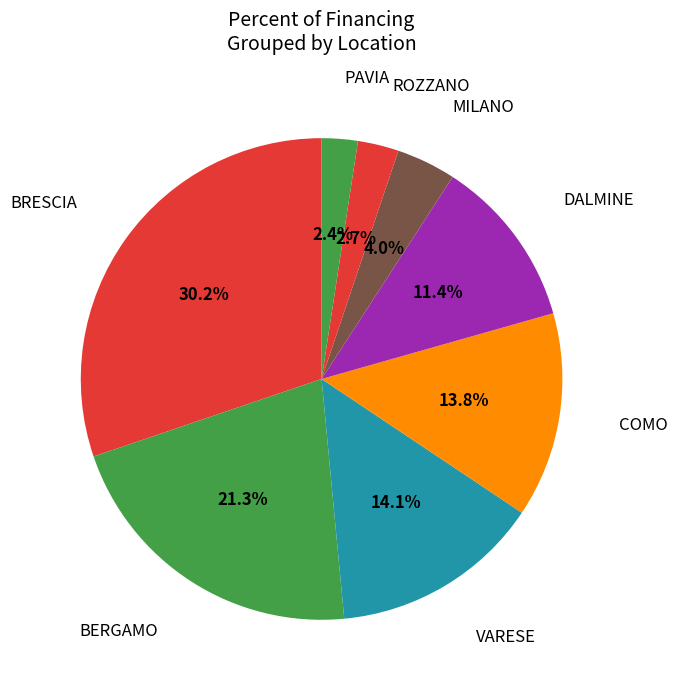

Is VARESE the majority of the pie?

No